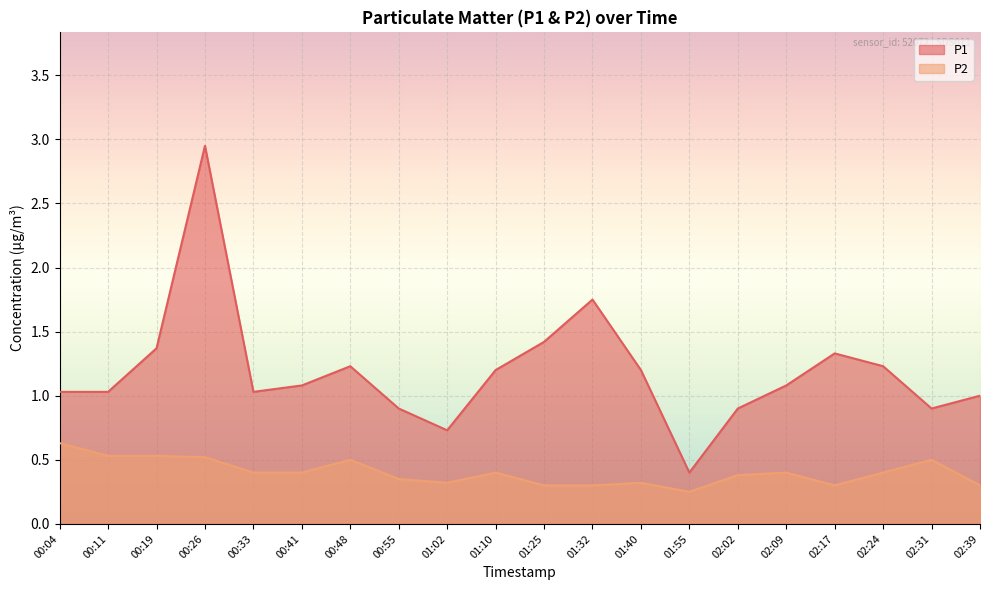

What is the total value across all series at 02:02?

1.3